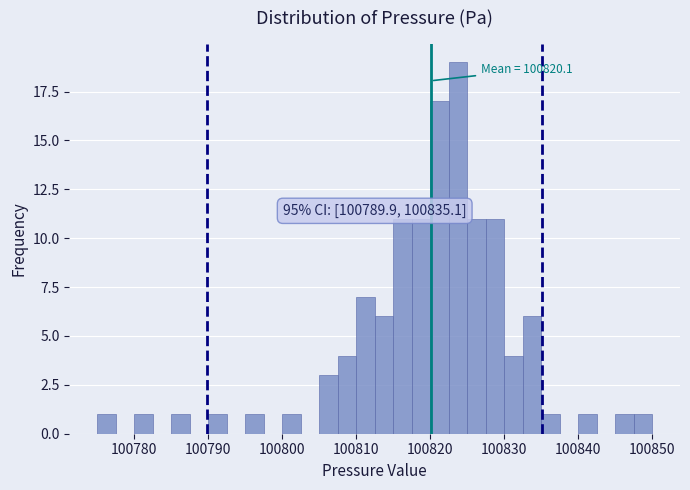

Around what value on the x-axis is the tallest bar? Give the approximate position of its centre, as read against the axis.

100824